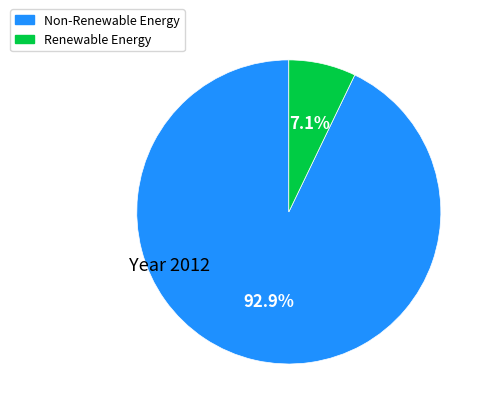

Do Renewable Energy and Non-Renewable Energy together represent more than half of the pie?

Yes